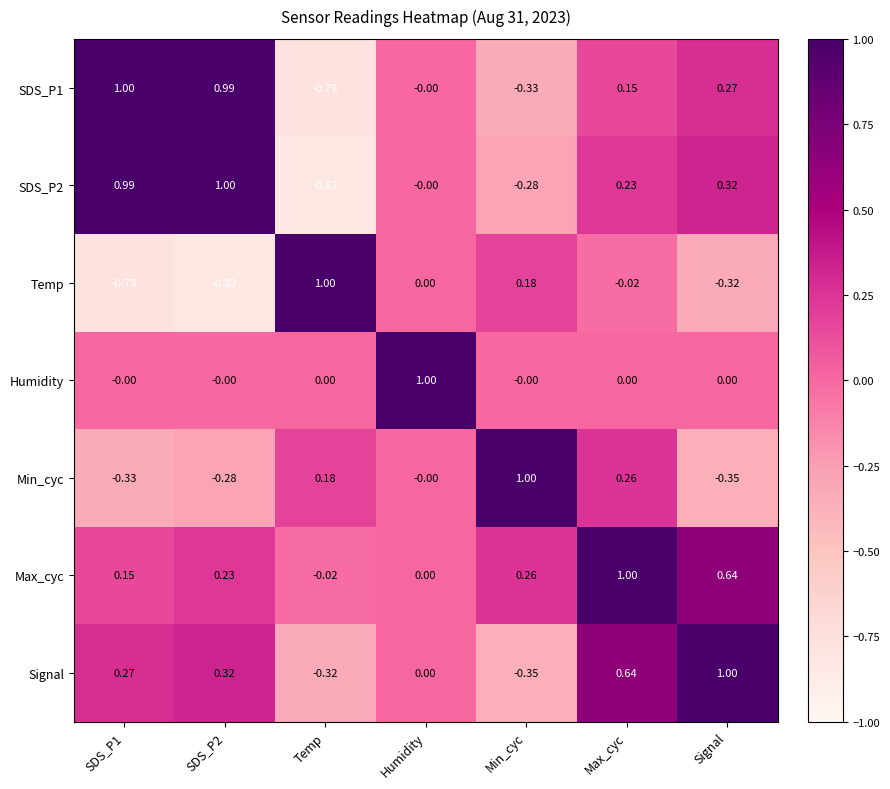

Is the value of SDS_P2 at Max_cyc greater than the value of Signal at Min_cyc?

Yes